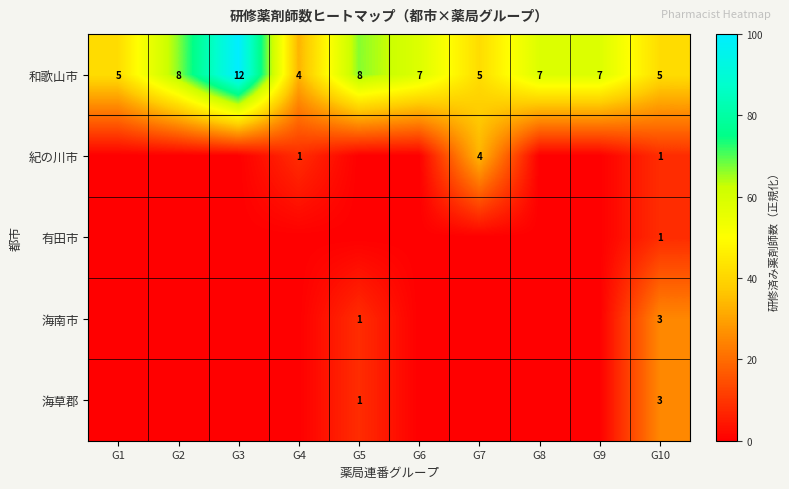

Is it true that 海草郡 equals 44.0 at G10?

False